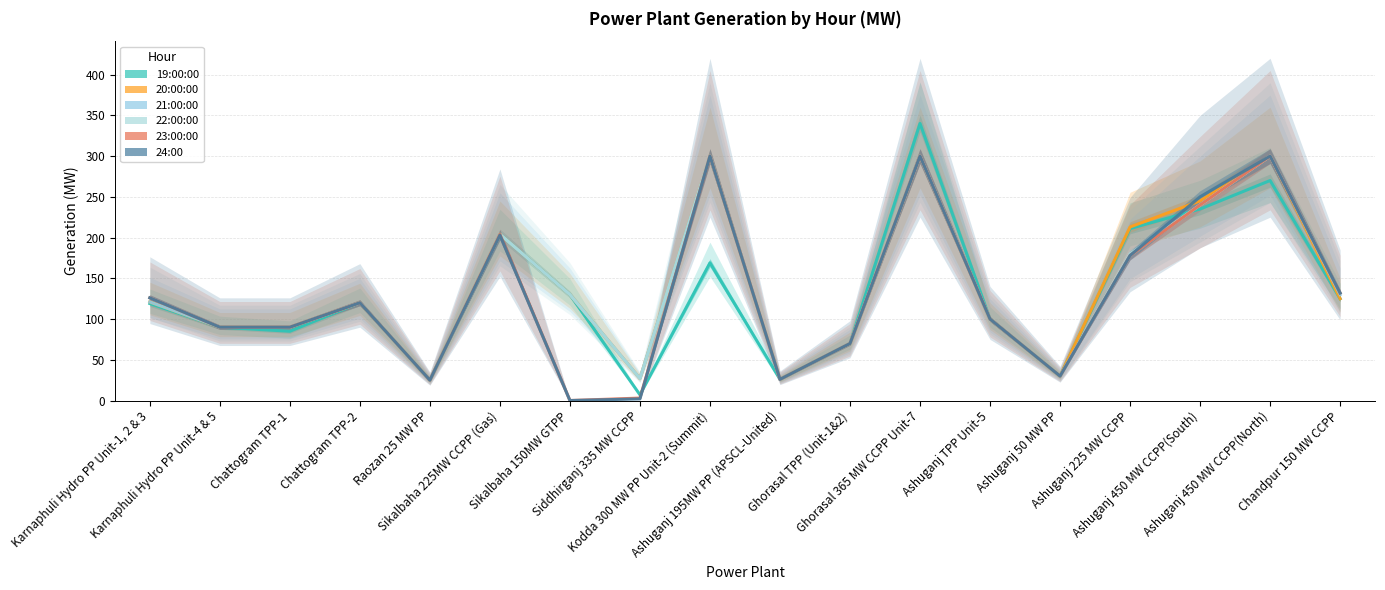

At Chattogram TPP-2, list the series in order from largest to smallest.

19:00:00, 20:00:00, 21:00:00, 22:00:00, 23:00:00, 24:00